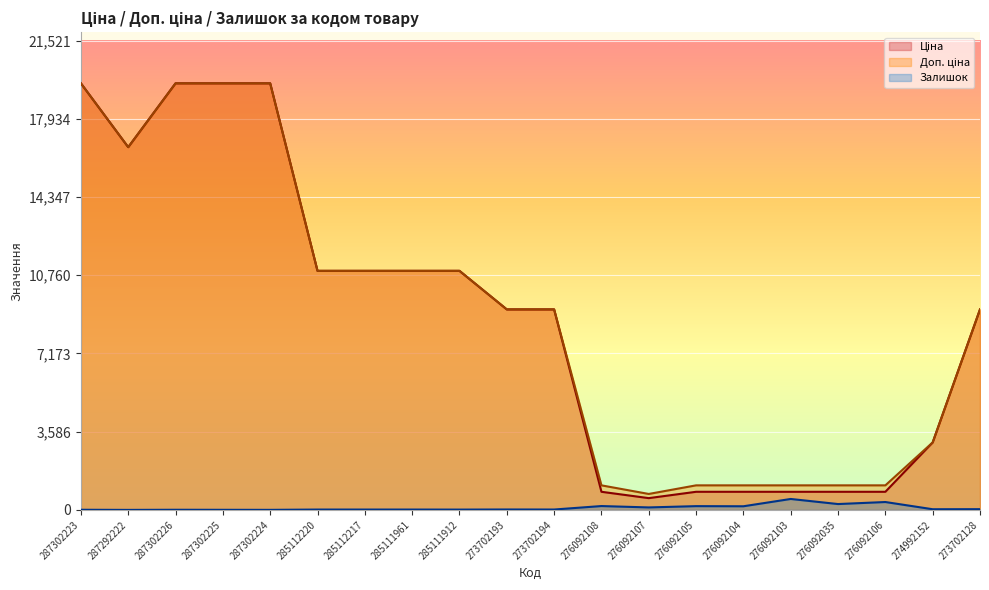

True or false: Ціна and Залишок intersect in this chart.

False